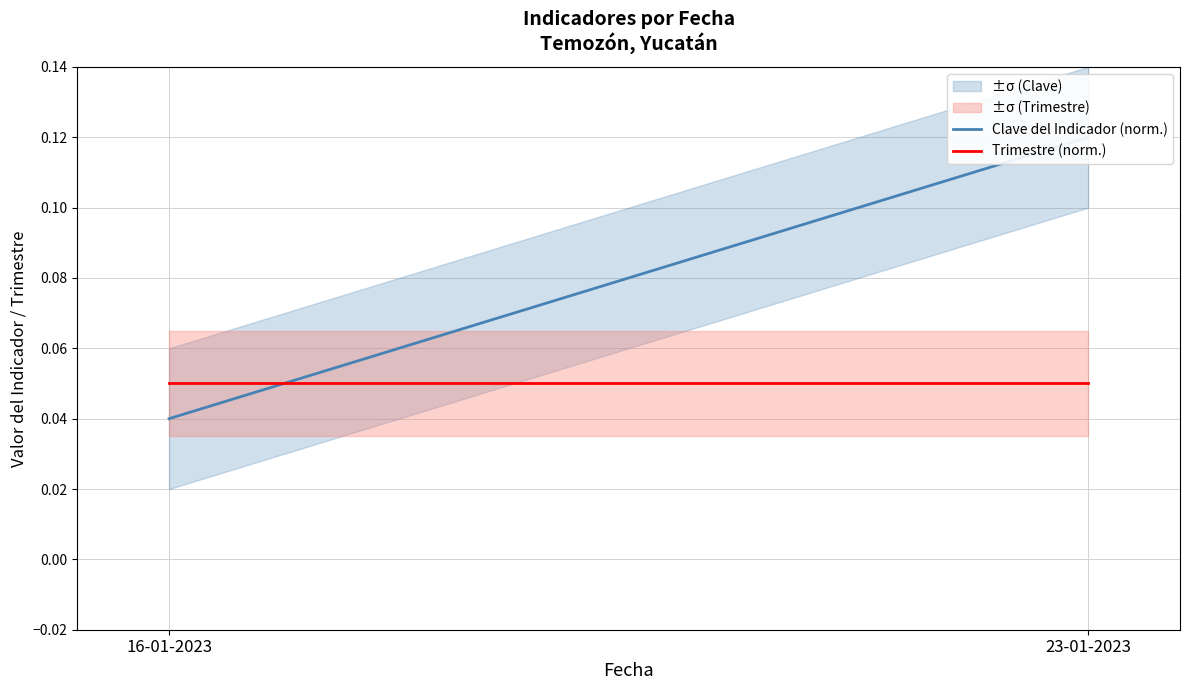

True or false: Trimestre (norm.) has a value of 0.1 at 23-01-2023.

False